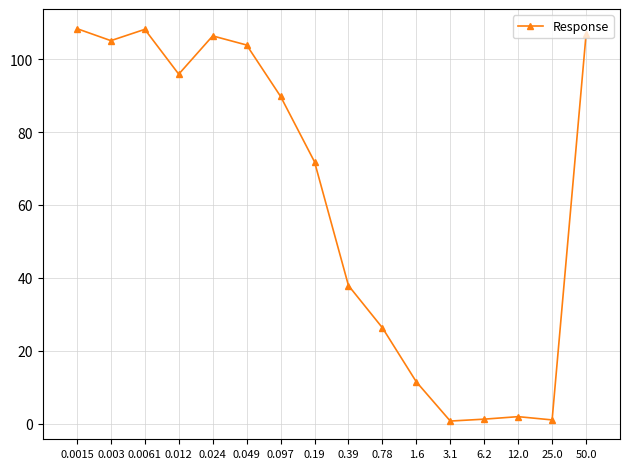

Where is the first local minimum?

0.003